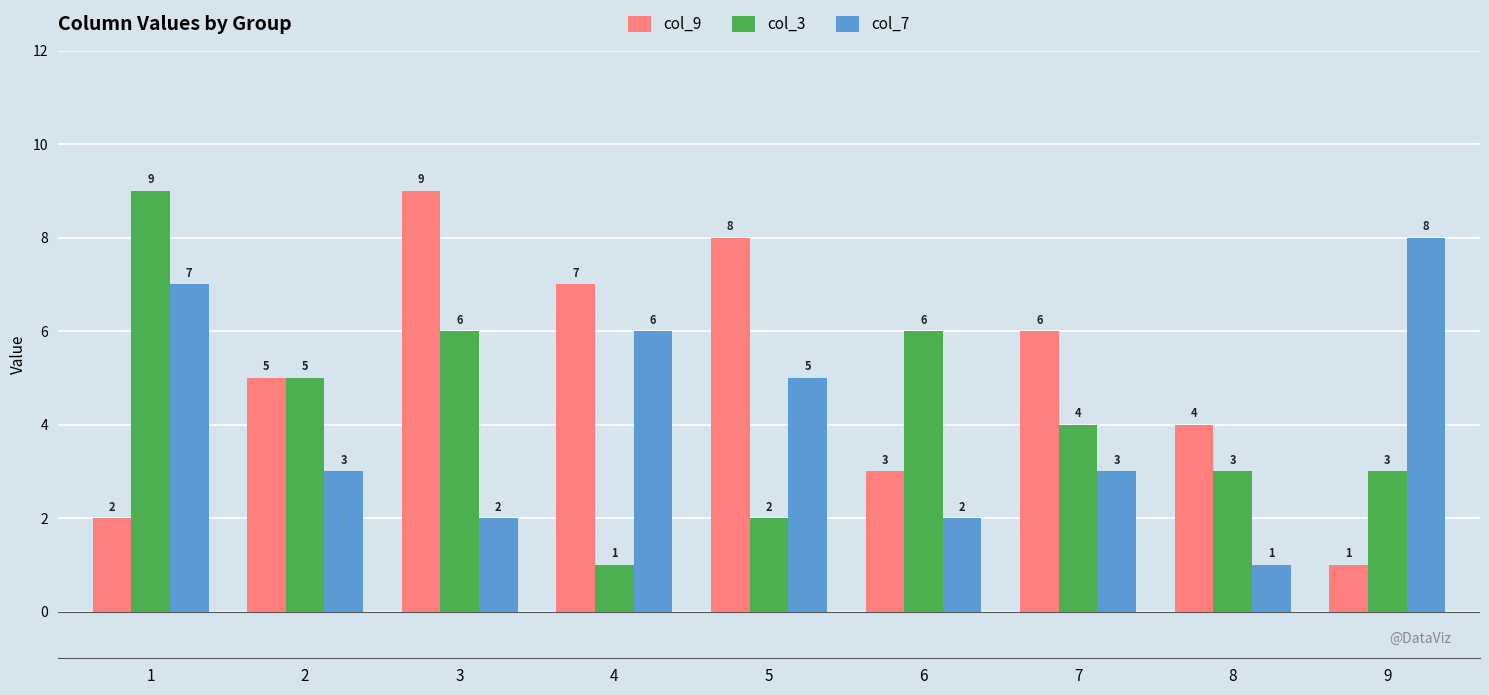

Reading left to right, list all the values displayed in this chart.

col_9: 1=2	2=5	3=9	4=7	5=8	6=3	7=6	8=4	9=1
col_3: 1=9	2=5	3=6	4=1	5=2	6=6	7=4	8=3	9=3
col_7: 1=7	2=3	3=2	4=6	5=5	6=2	7=3	8=1	9=8